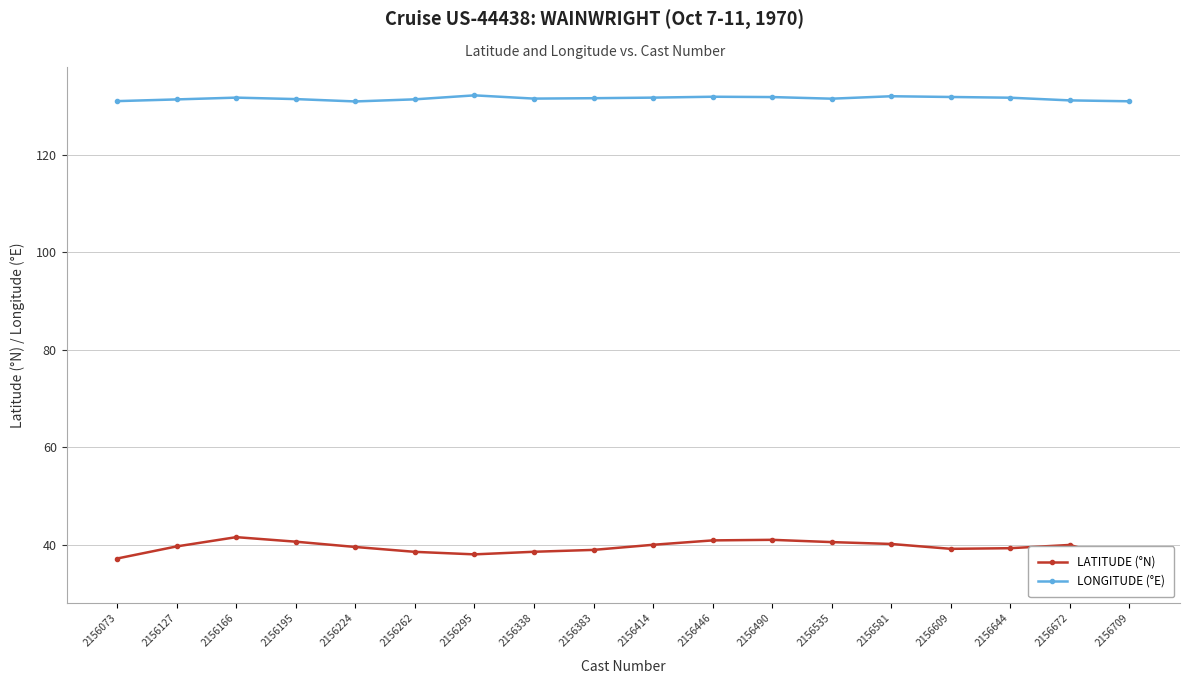

What is the sum of all LATITUDE (°N) values?

710.0